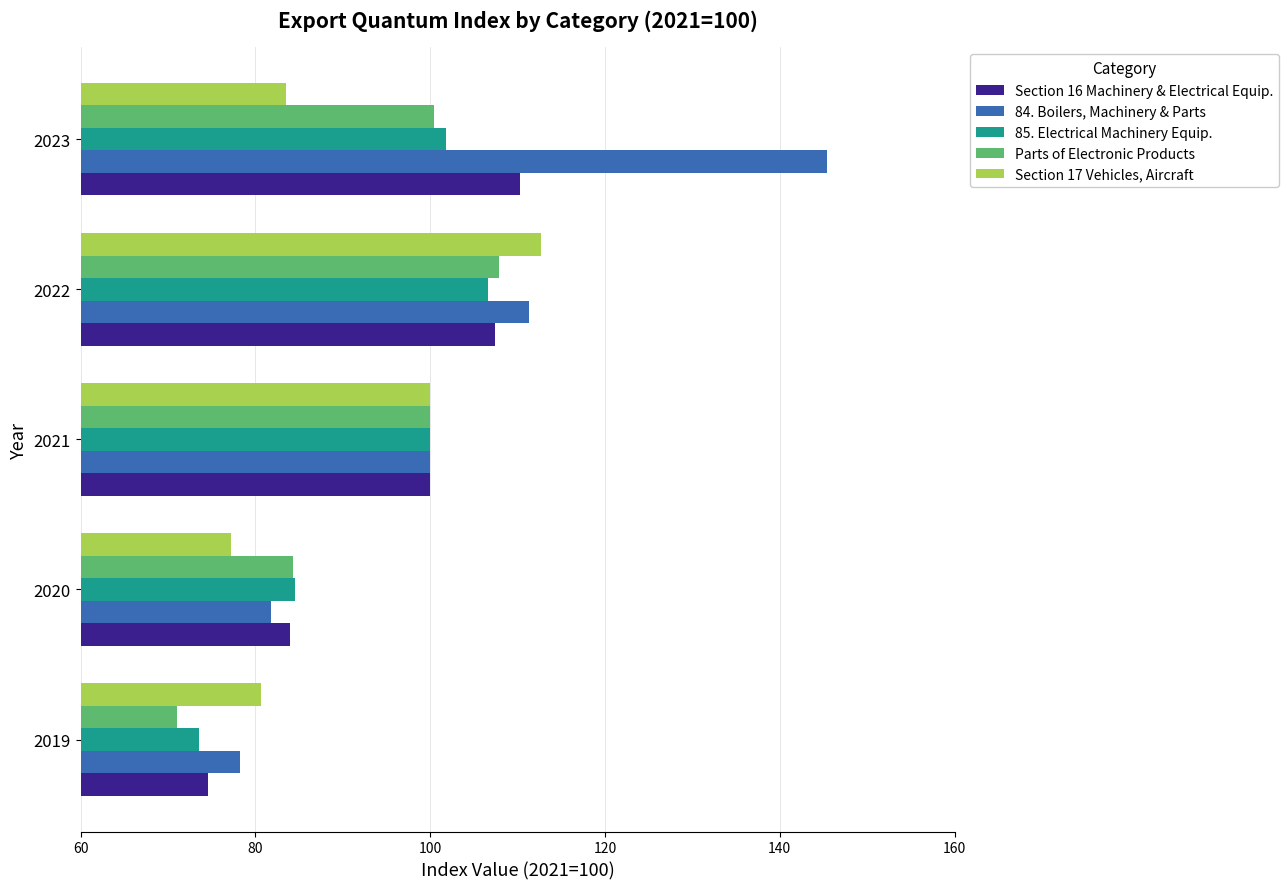

Which series has the largest total across all categories?

84. Boilers, Machinery & Parts